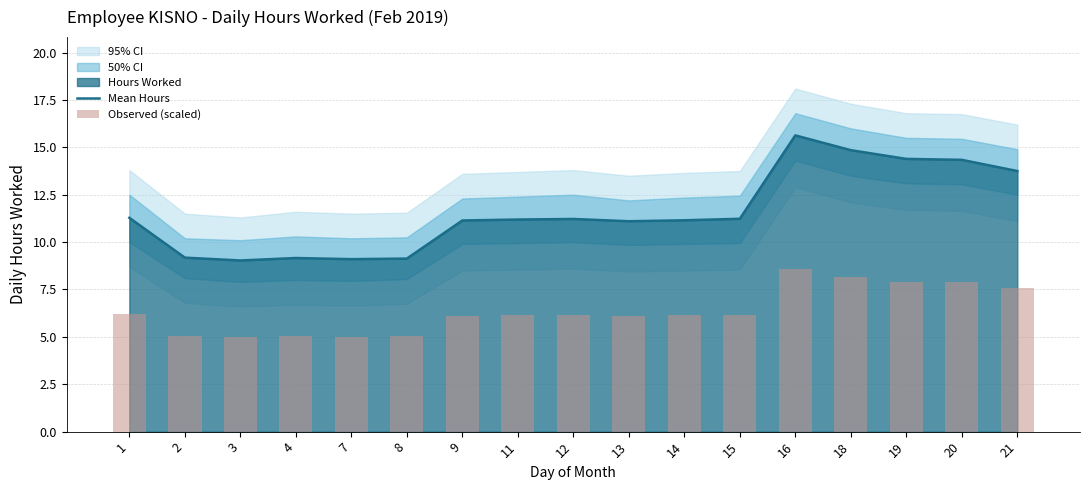

What is the minimum value for Mean Hours?

9.0